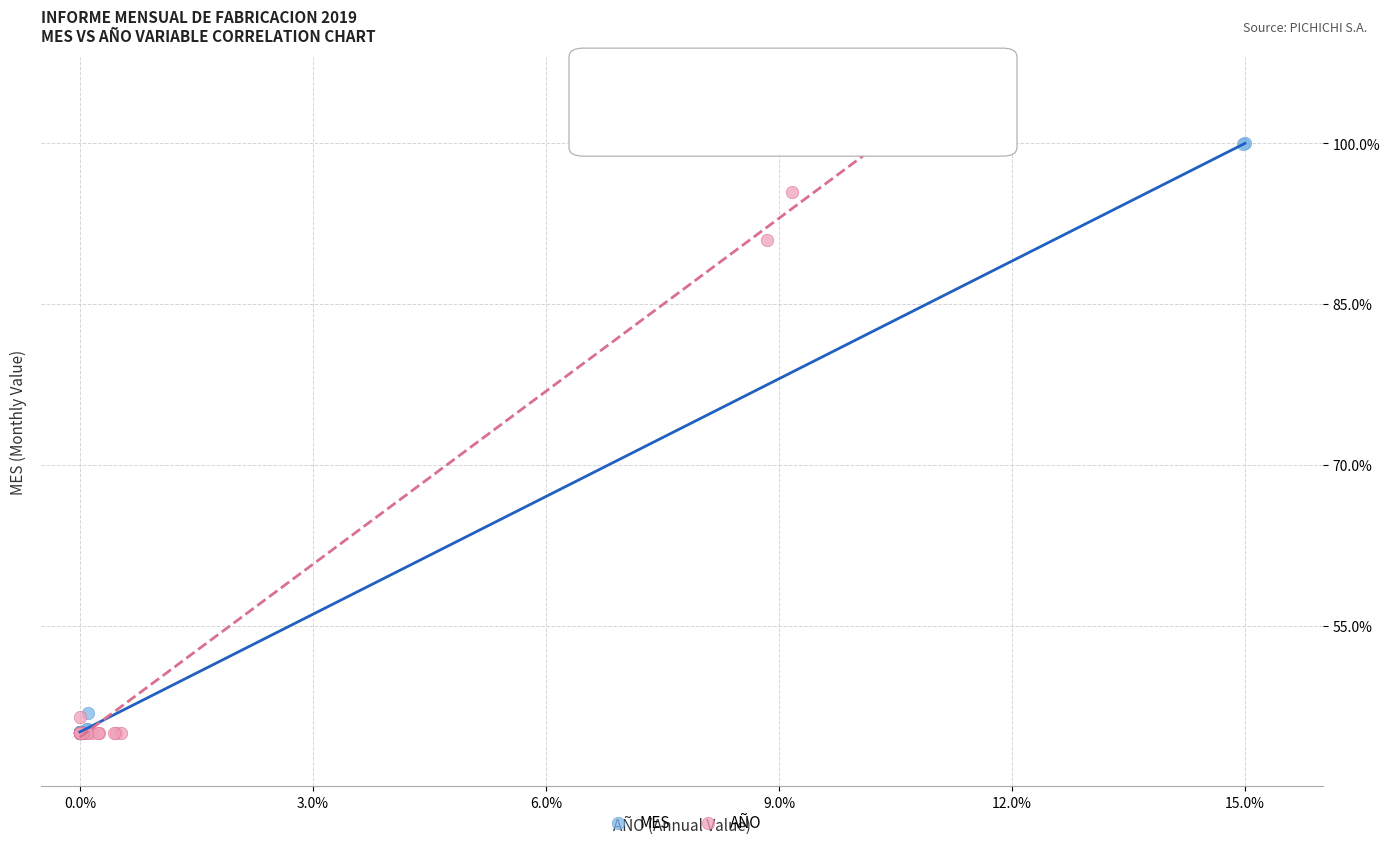

Which series reaches the maximum Y coordinate?

MES